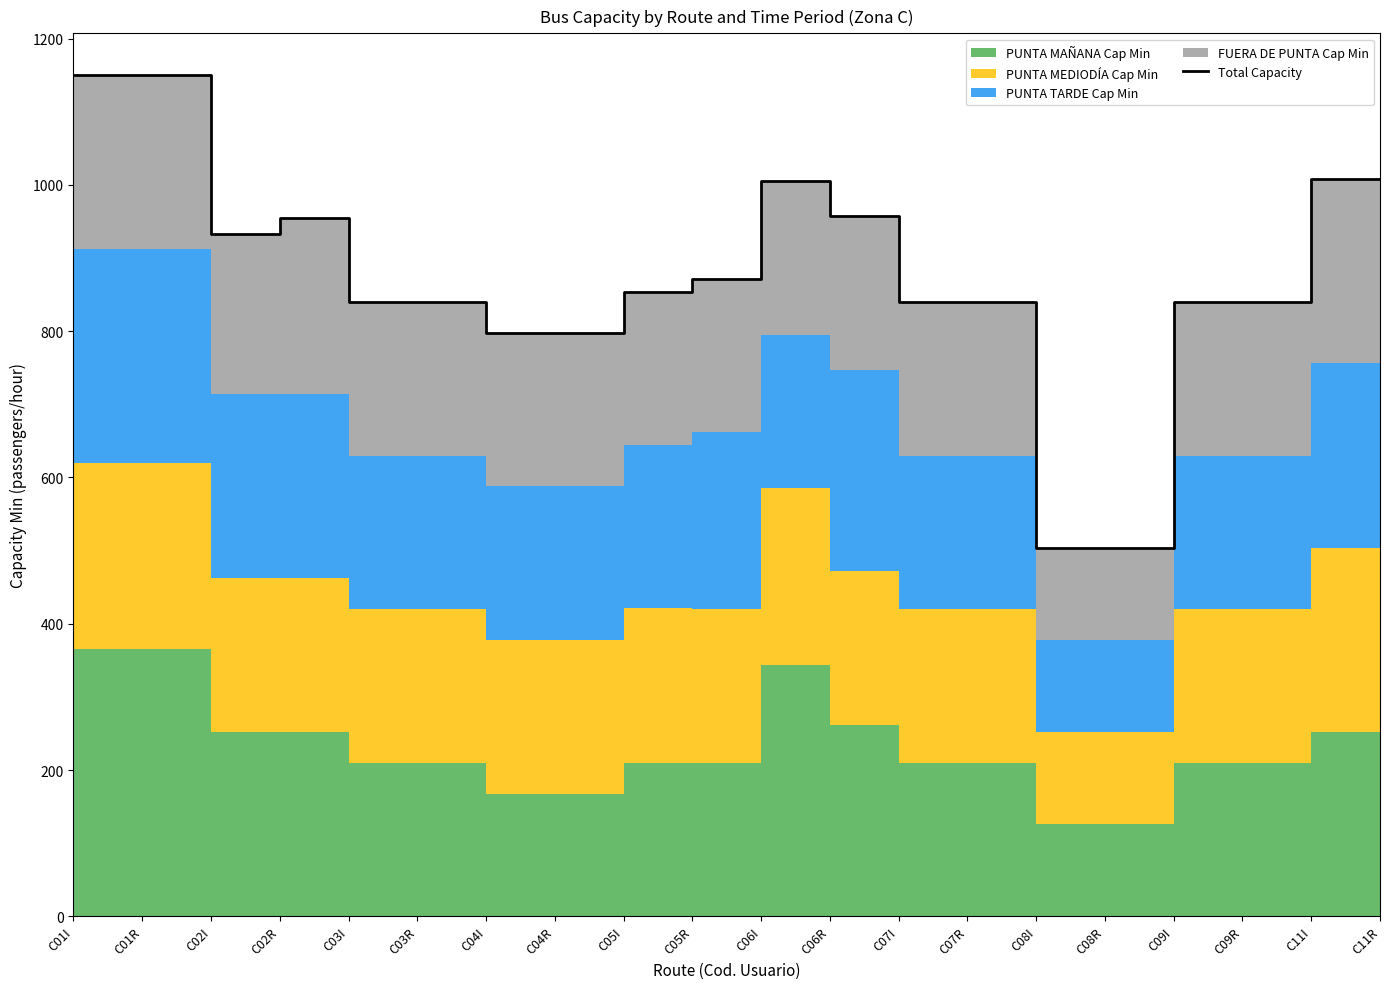

Reading right to left, list all the values displayed in this chart.

C11R=1008.0	C11I=1008.0	C09R=840.0	C09I=840.0	C08R=504.0	C08I=504.0	C07R=840.0	C07I=840.0	C06R=956.9	C06I=1005.2	C05R=871.9	C05I=853.8	C04R=798.0	C04I=798.0	C03R=840.0	C03I=840.0	C02R=954.4	C02I=932.4	C01R=1149.7	C01I=1149.7